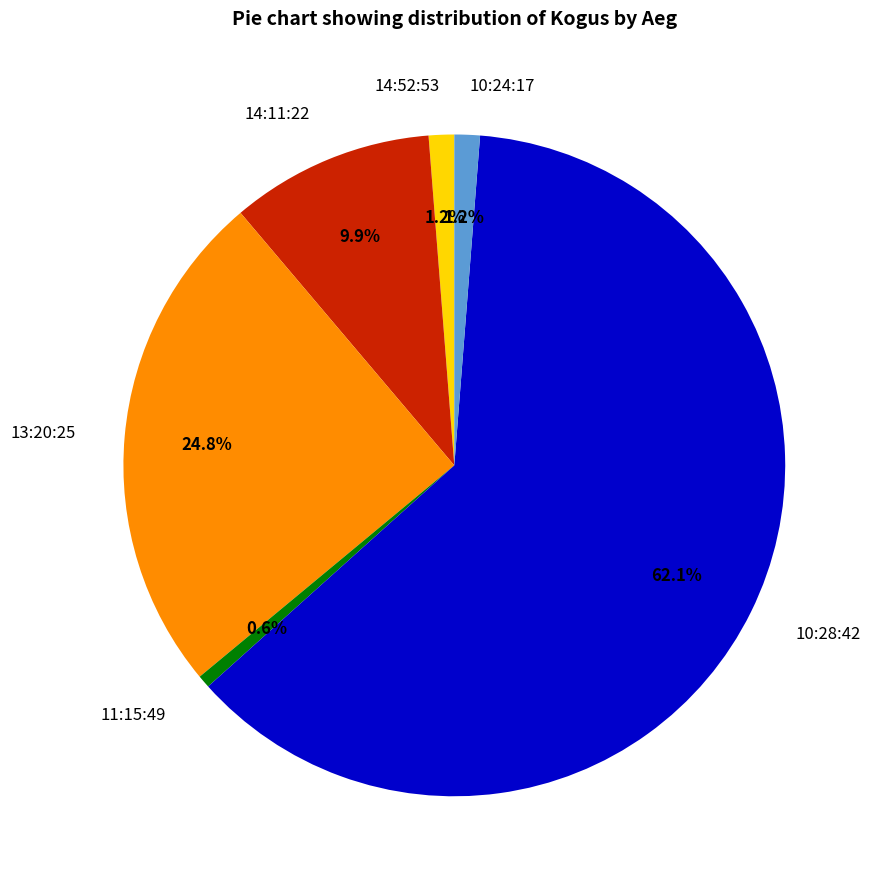

Which category has the biggest portion of the pie?

10:28:42